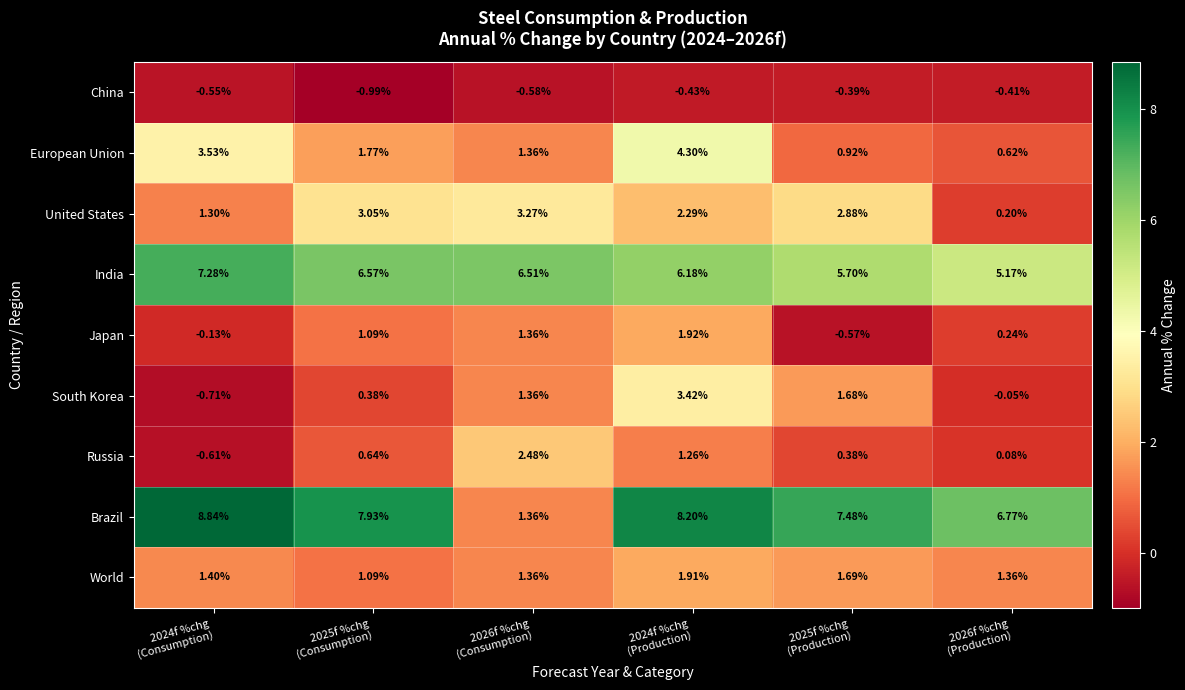

At how many categories does at least one series exceed 6?

6